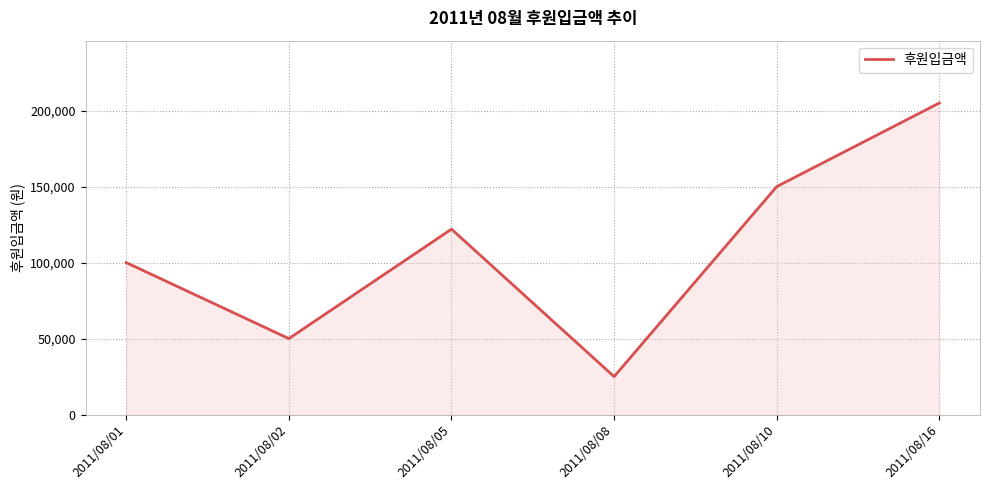

How many values are below 122000?

3